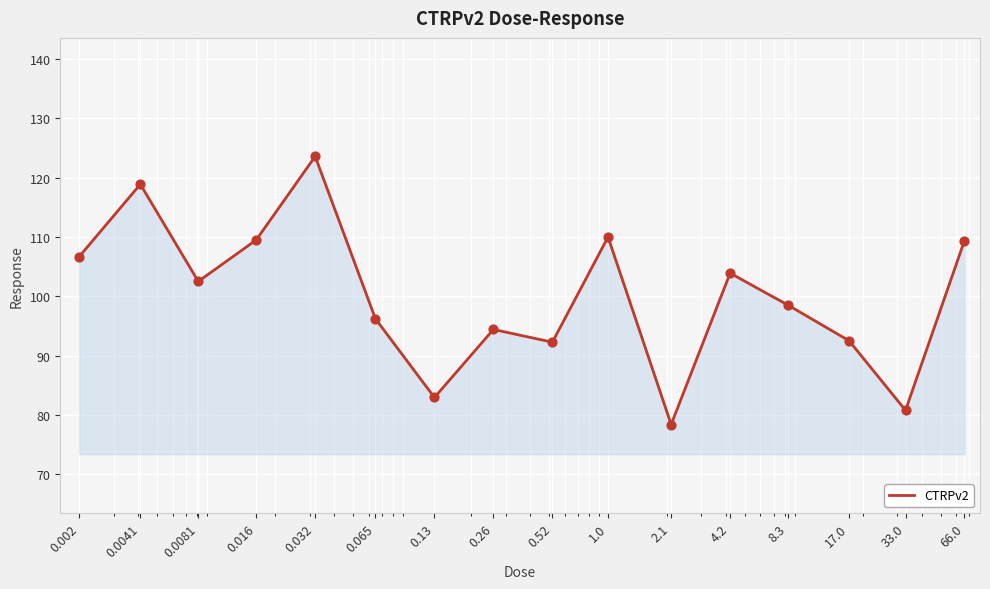

What is the greatest value displayed?

123.6